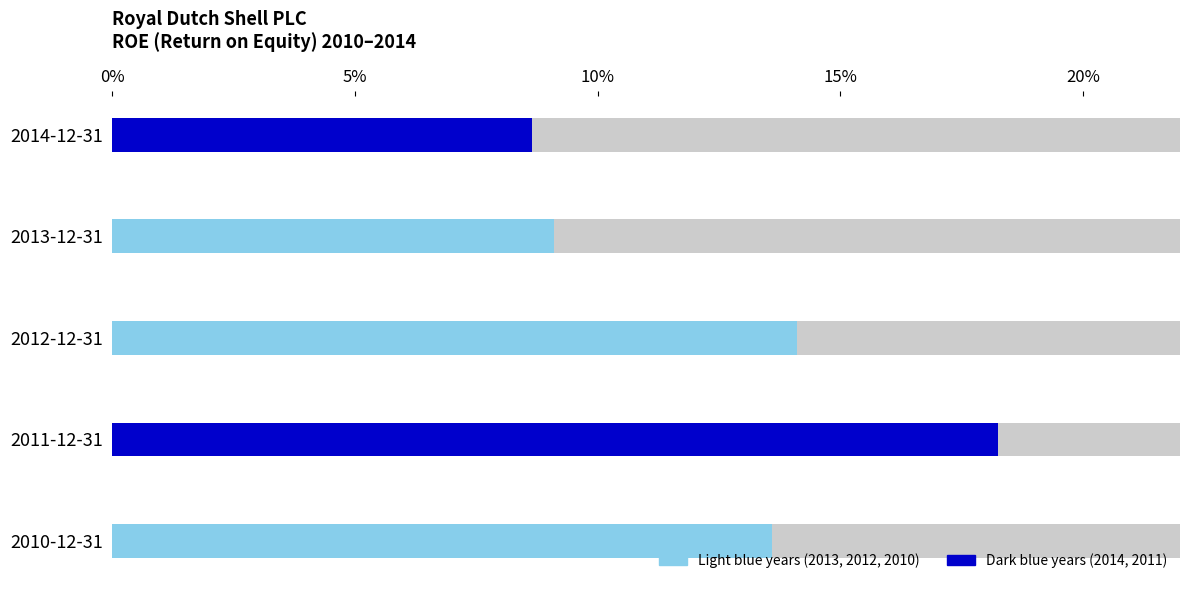

At which label is ROE closest to 0?

2014-12-31